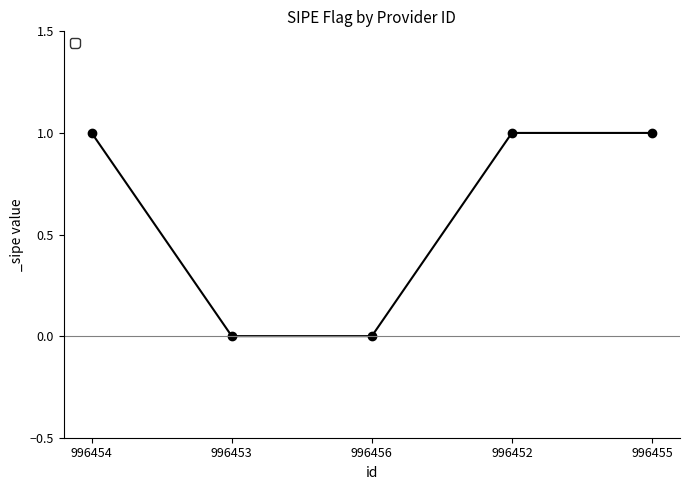

The value at 996455 is 1. True or false?

True